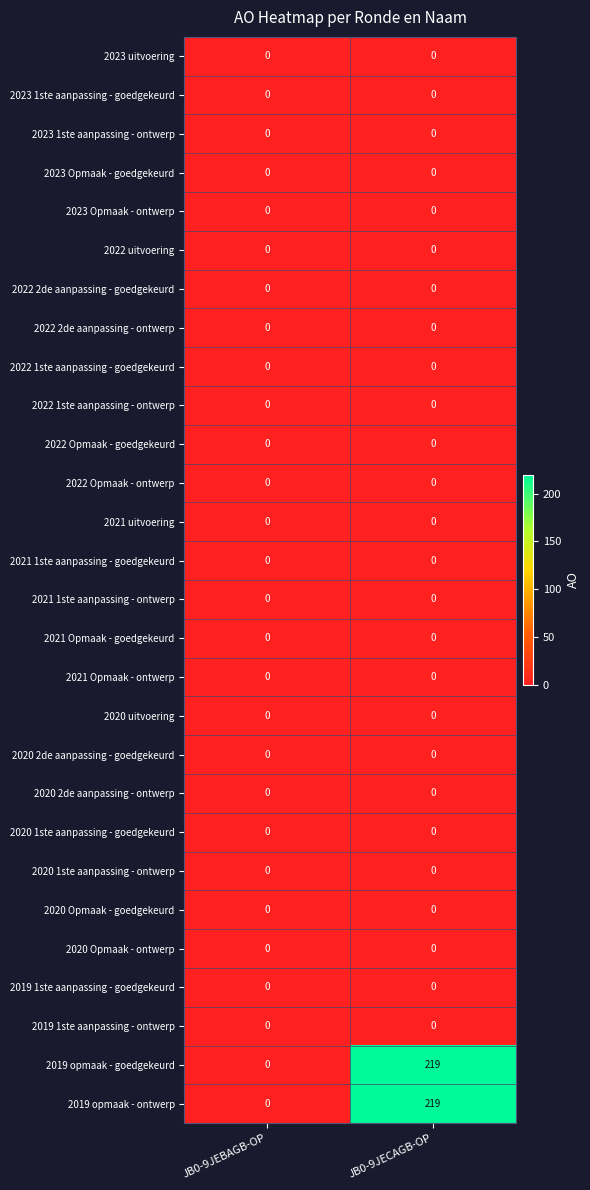

At which category is the sum across all series the highest?

JB0-9JECAGB-OP